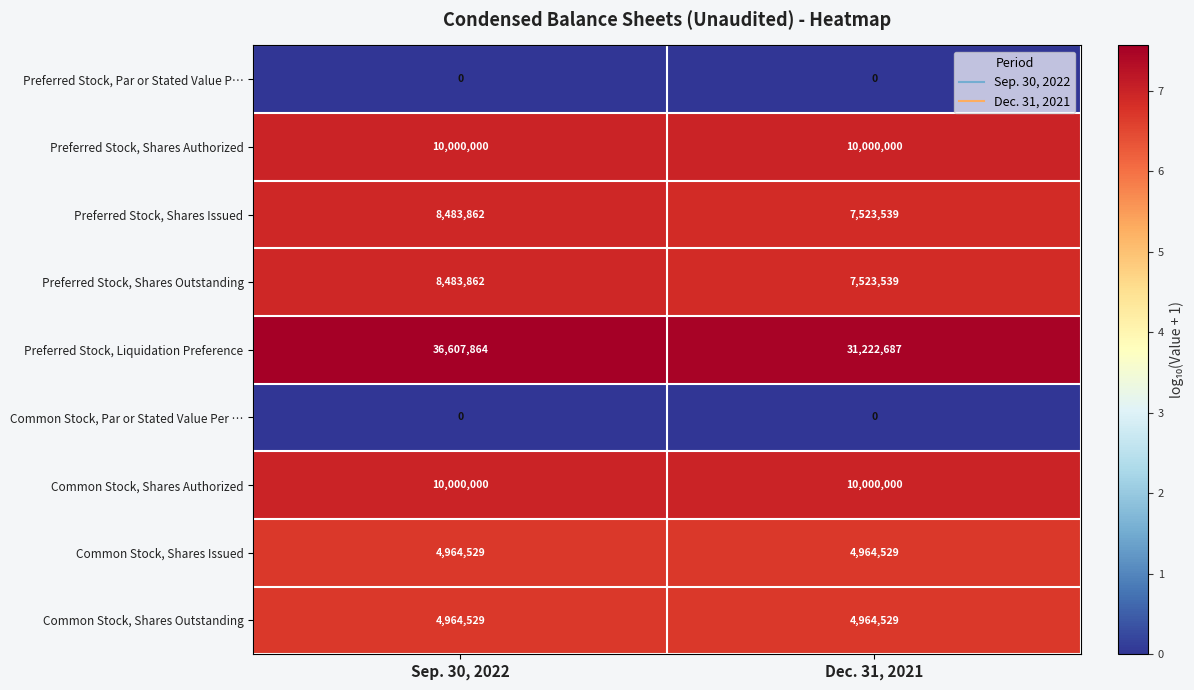

Is it true that Common Stock, Shares Issued equals 4964529 at Dec. 31, 2021?

True